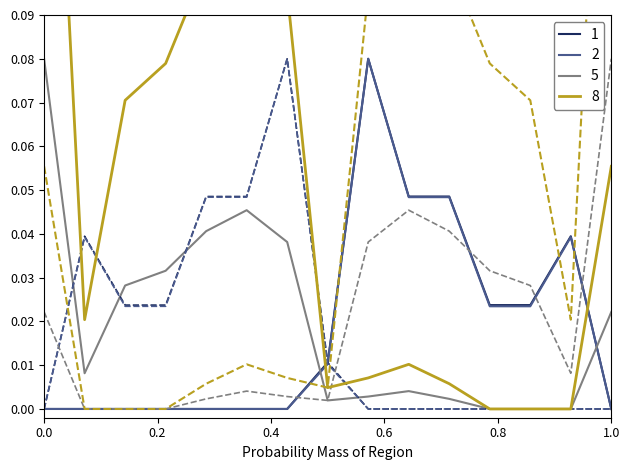

How many intersections are there between 5 and 1?

2